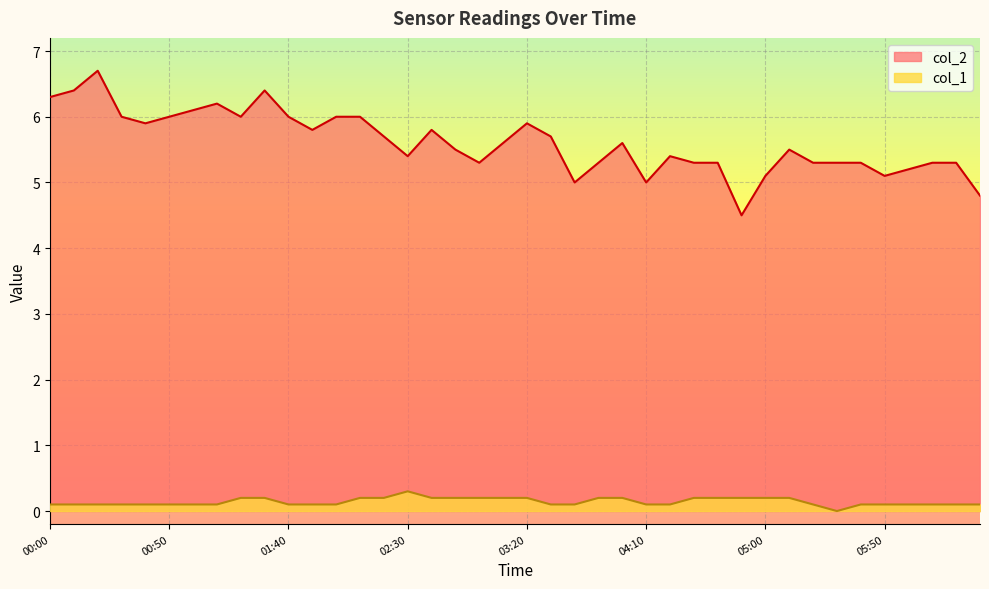

What is the value of the col_2 point at the 34th from the left?

5.3